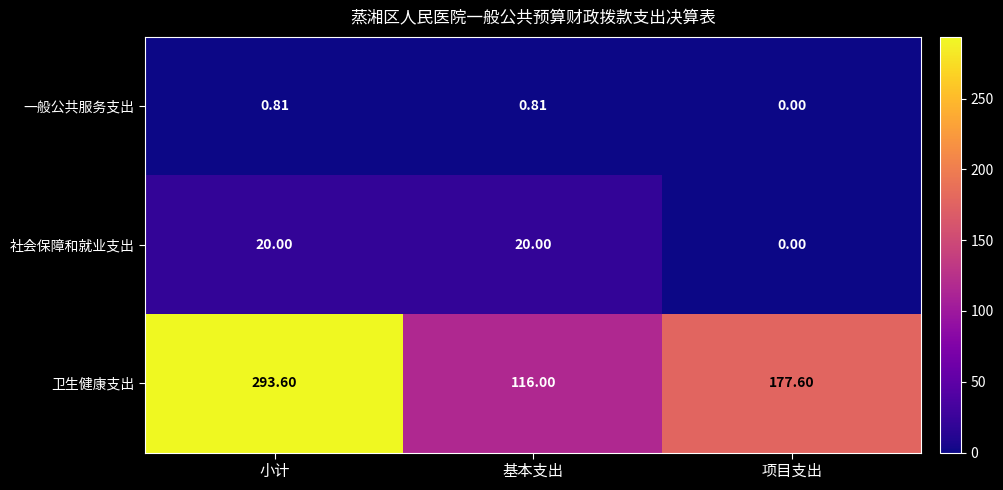

Which series has the largest range (max minus min)?

卫生健康支出